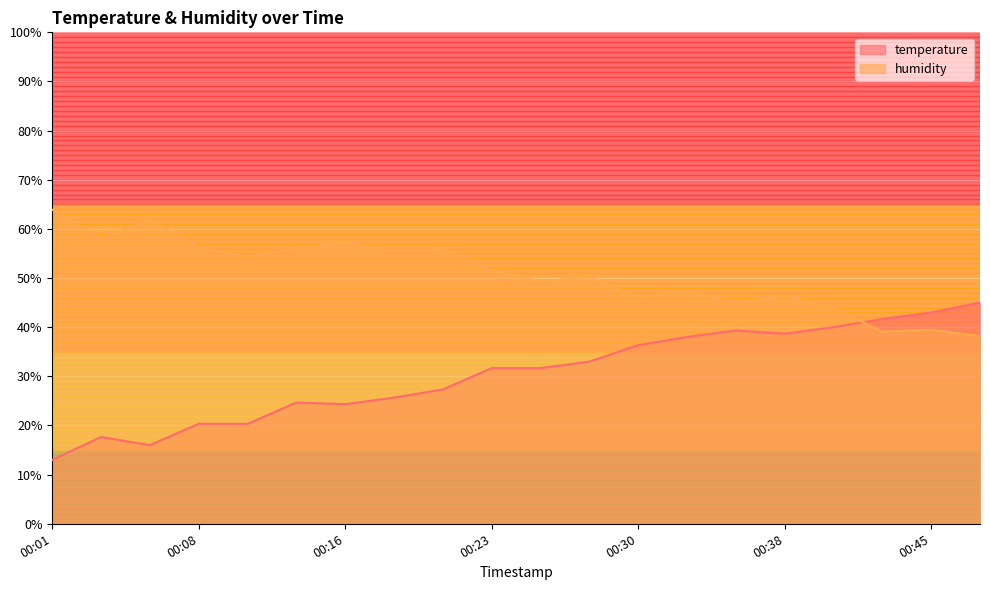

Which series has the largest total across all categories?

humidity